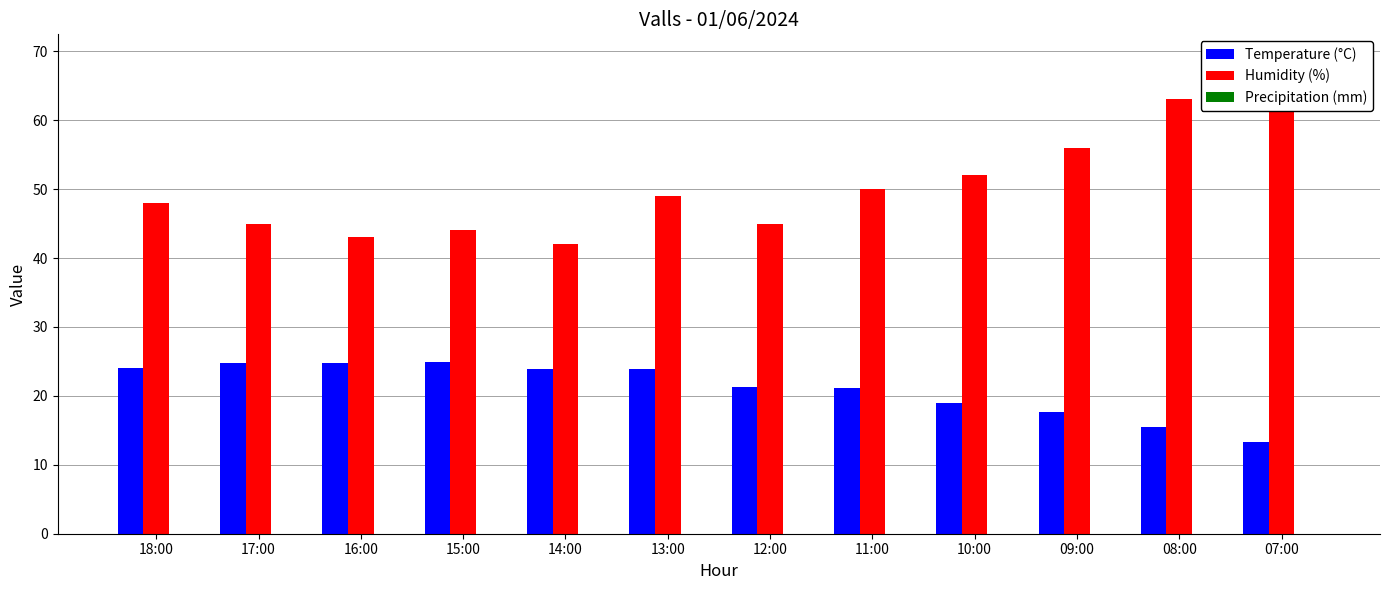

Rank the series by their maximum value, from highest to lowest.

Humidity (%), Temperature (°C), Precipitation (mm)